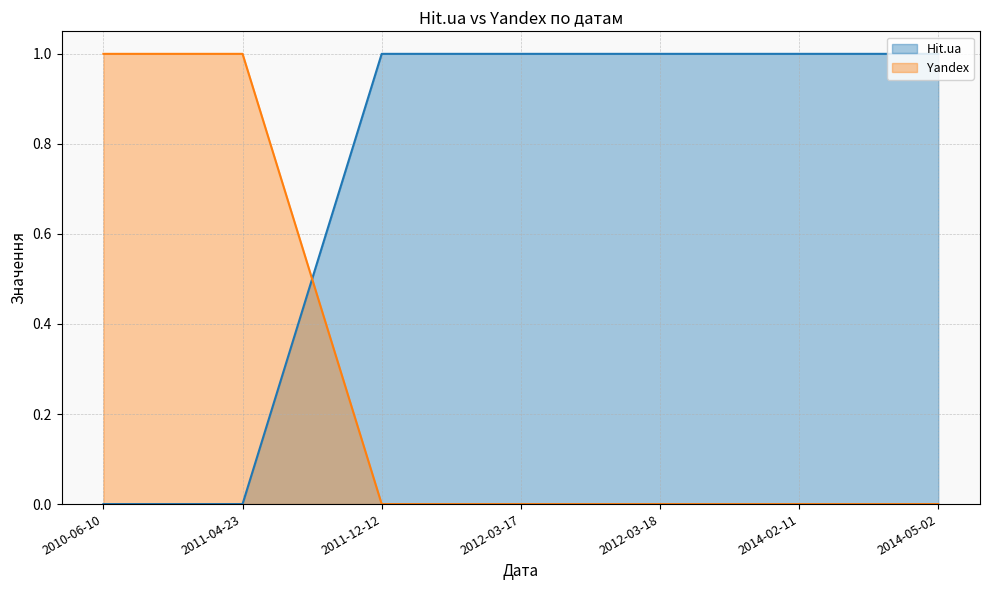

True or false: Hit.ua and Yandex intersect in this chart.

True